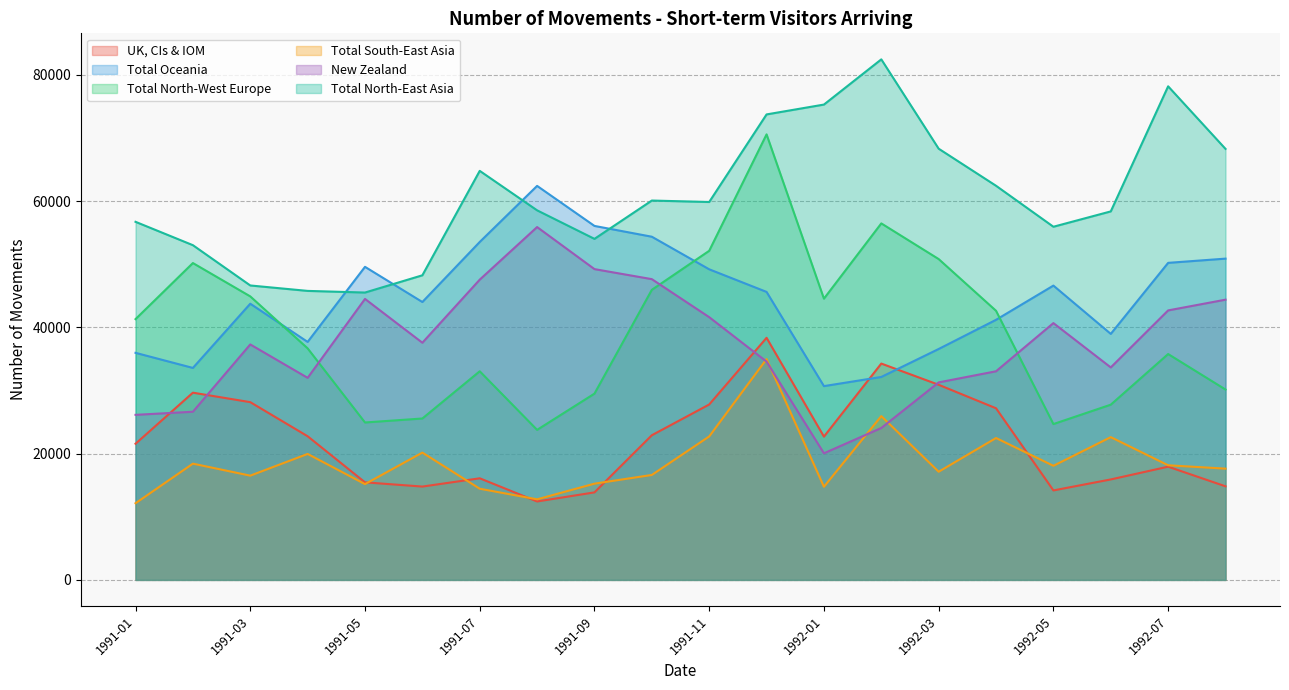

How many times do Total North-West Europe and New Zealand cross each other?

3